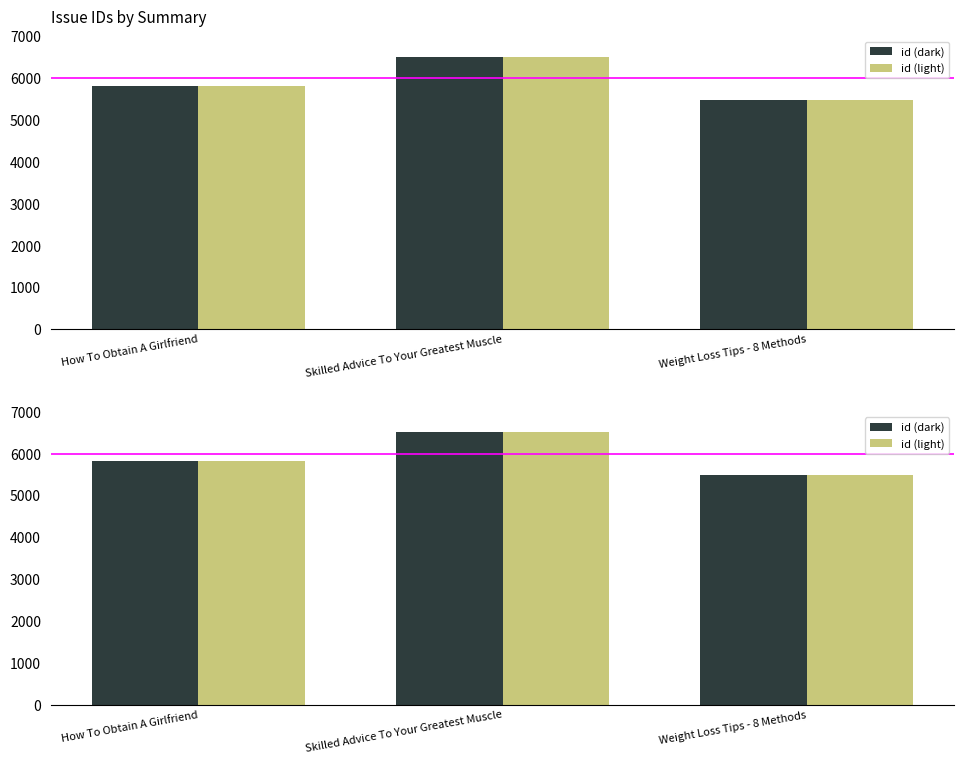

How many id (light) values are between 5486 and 6516?

3